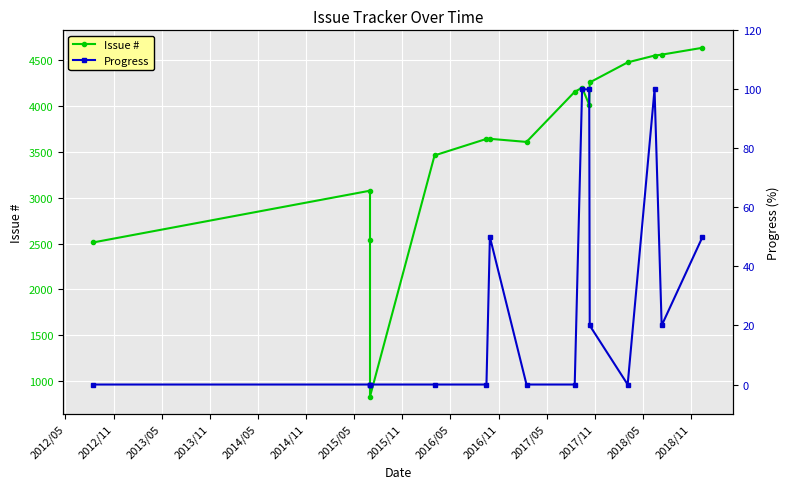

Is this an area chart (filled region under the line)?

No